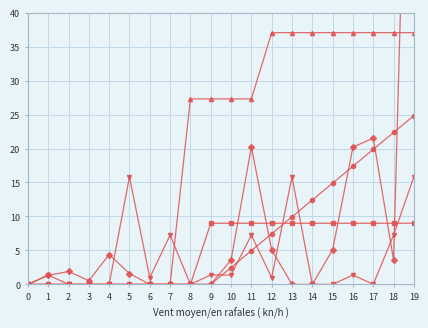

Is it true that Zemní práce equals 3.5 at 14?

False